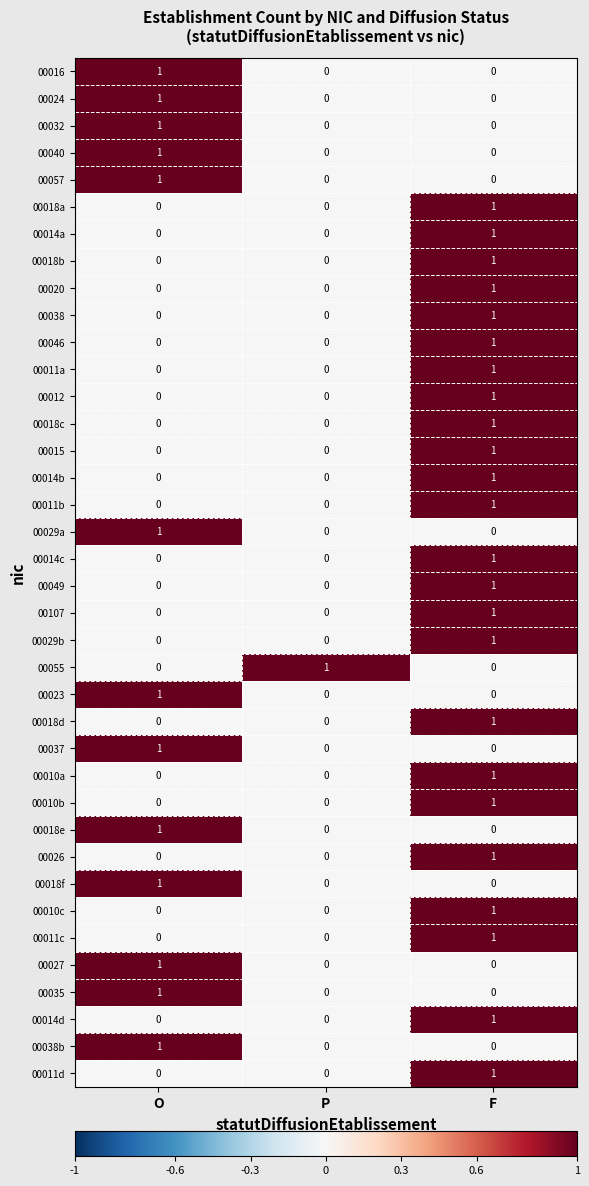

What is the total value across all series at O?

13